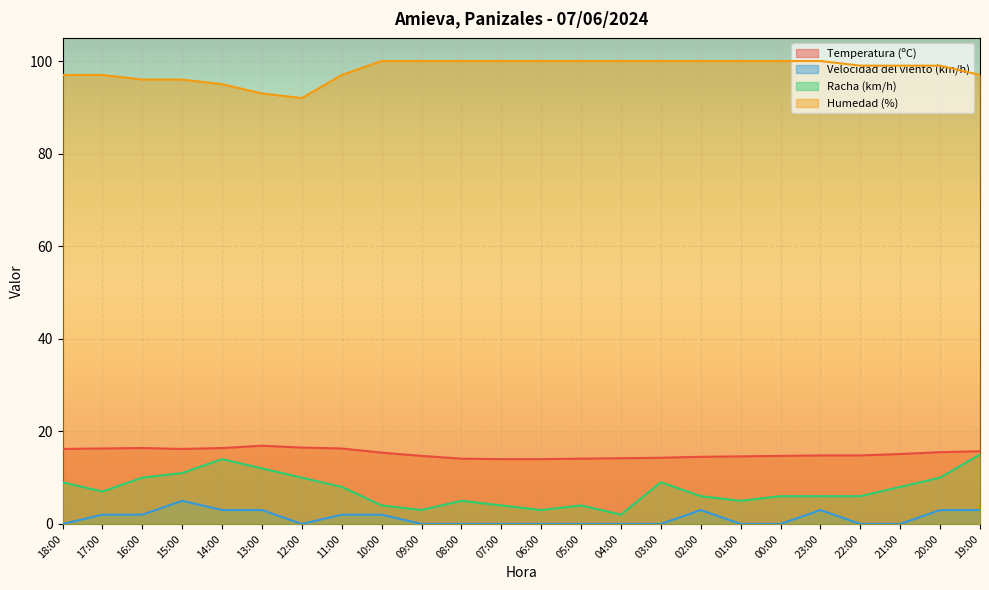

What is the difference between the maximum and minimum values in the Temperatura (ºC) series?

2.9